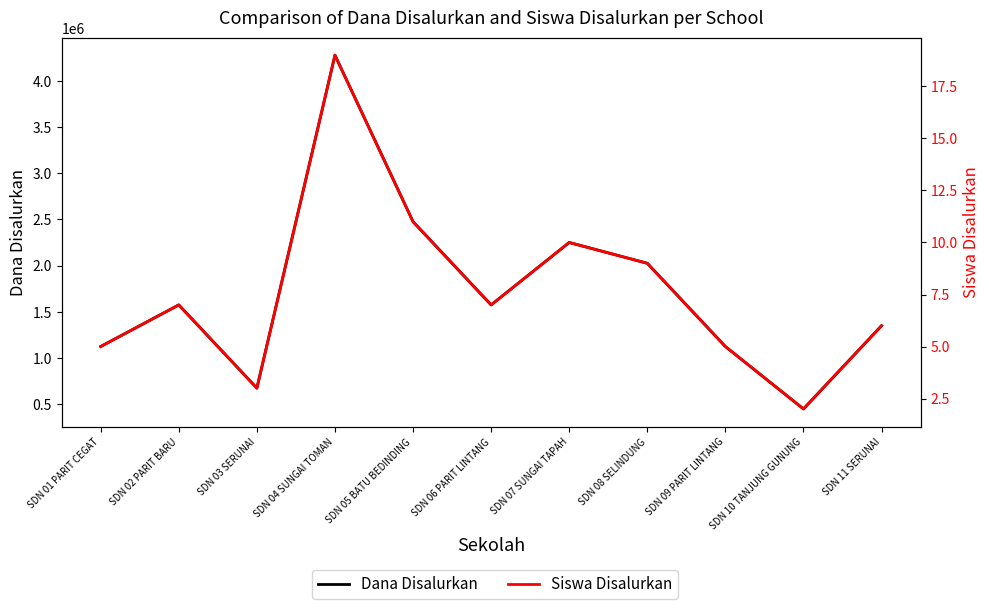

What are all the series names shown in the legend?

Dana Disalurkan, Siswa Disalurkan